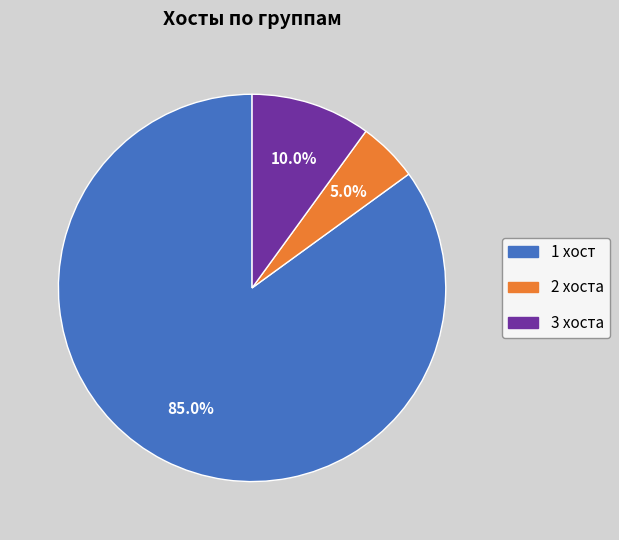

What is the ratio of the value at 1 хост to the value at 2 хоста?

17.0